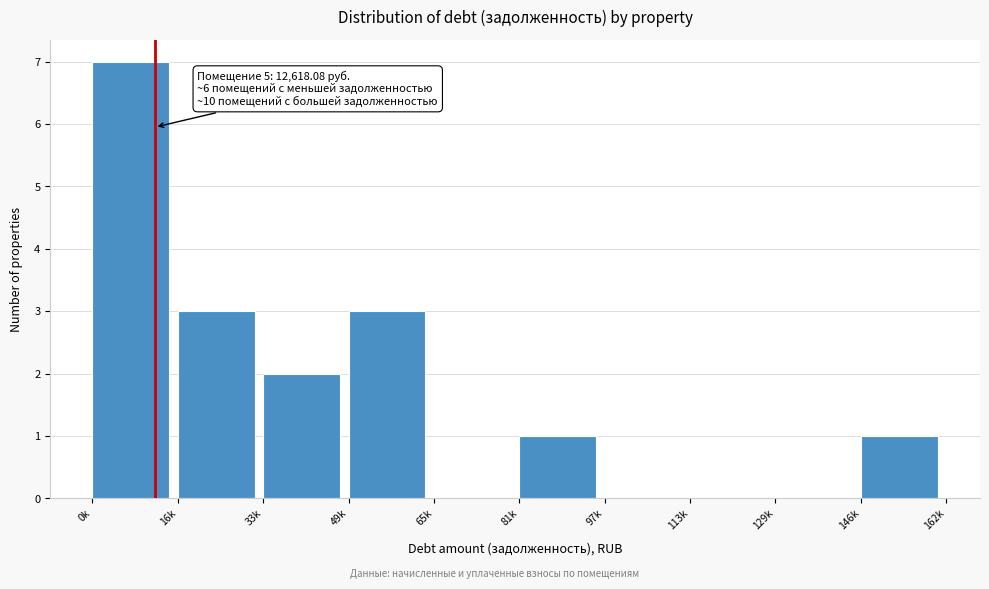

Reading left to right, list all the values displayed in this chart.

0k=7	16k=3	33k=2	49k=3	65k=0	81k=1	97k=0	113k=0	129k=0	146k=1